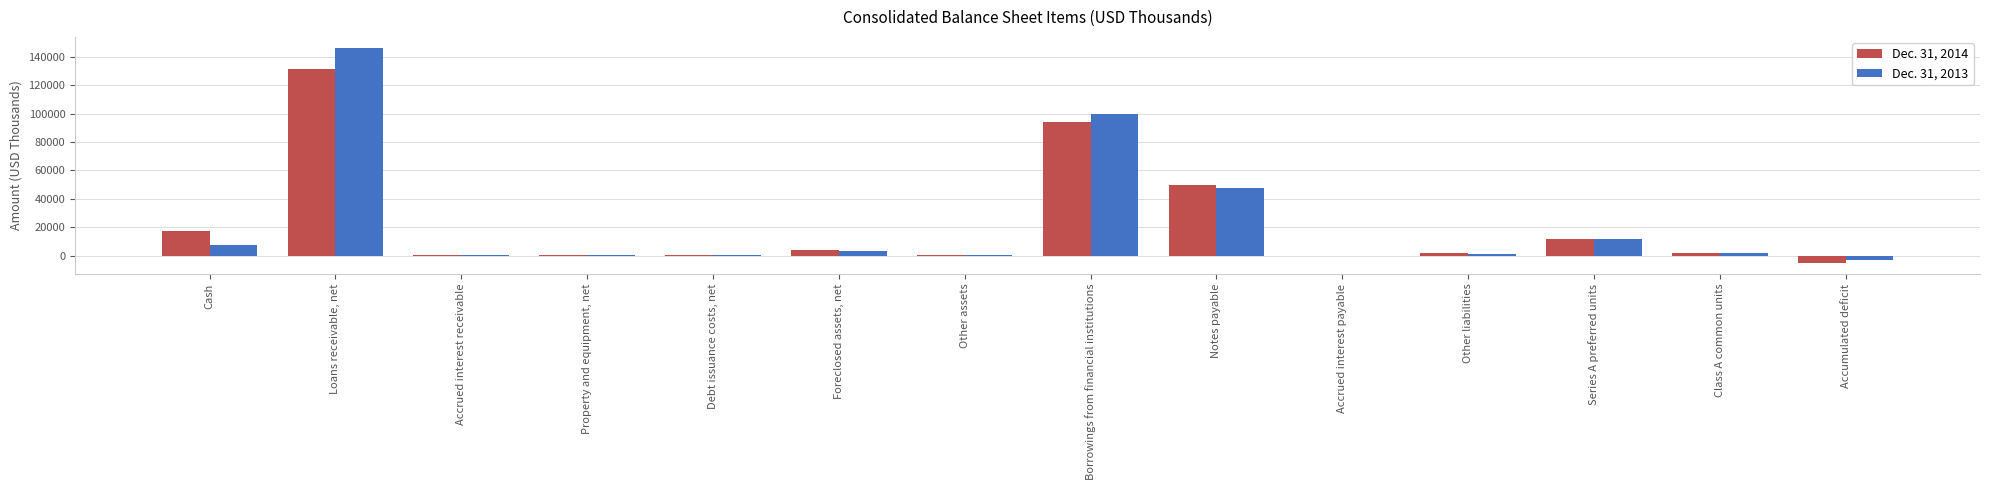

Is it true that Dec. 31, 2013 equals 11715 at Series A preferred units?

True